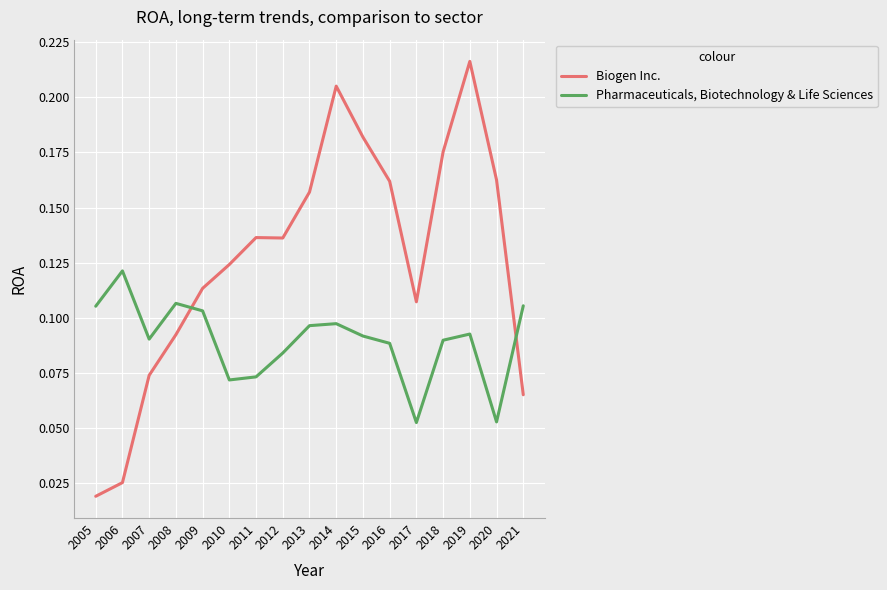

Rank the series by their average value, from lowest to highest.

Pharmaceuticals, Biotechnology & Life Sciences, Biogen Inc.